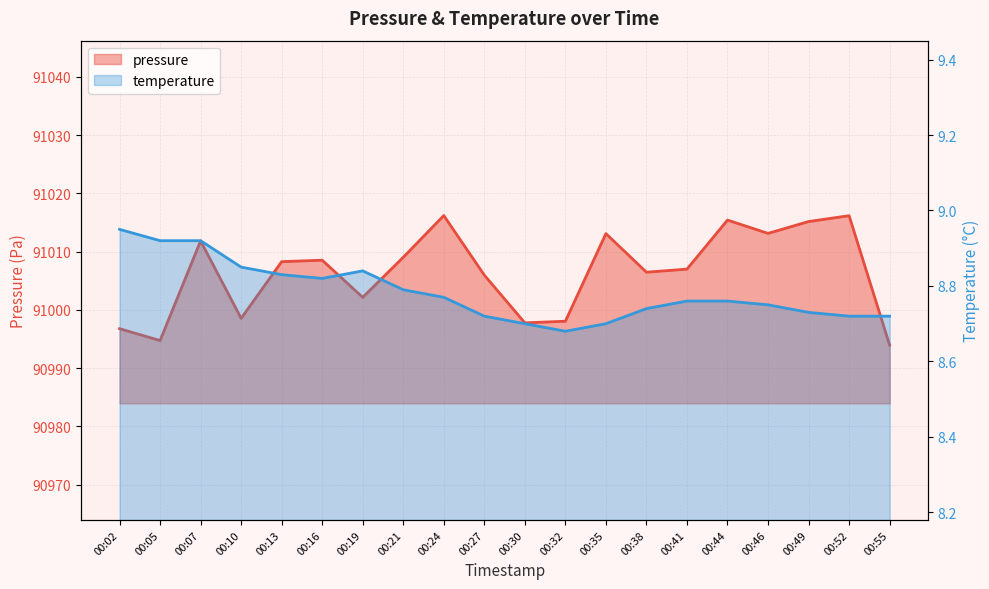

Which series has the largest range (max minus min)?

pressure